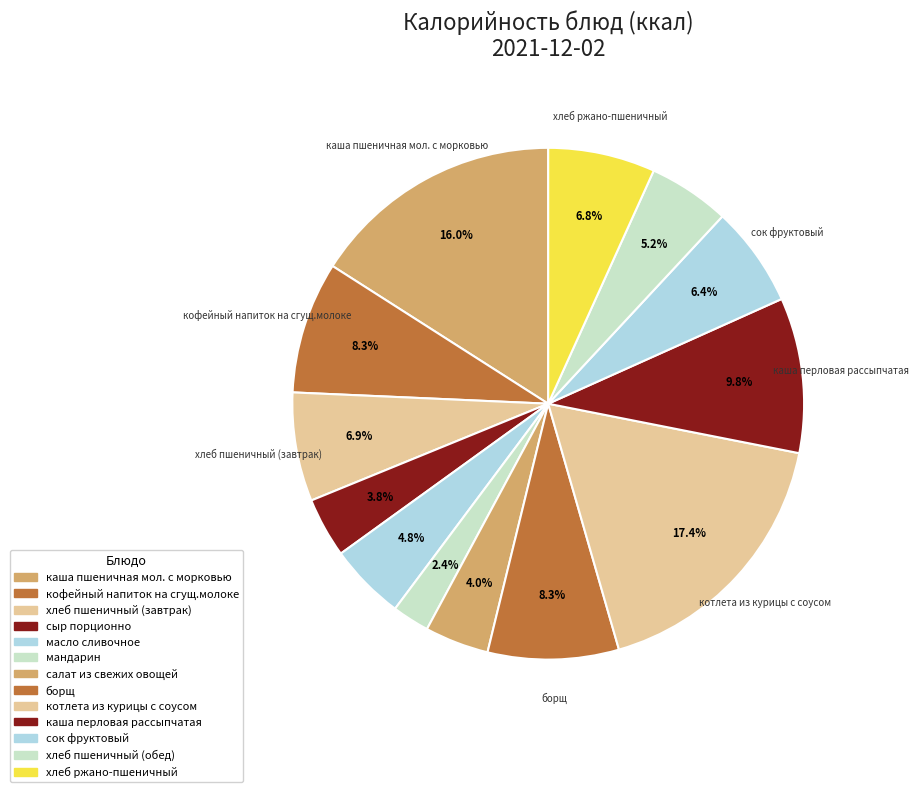

To the nearest percent, what is the difference between the салат из свежих овощей and сок фруктовый slice percentages?

2%